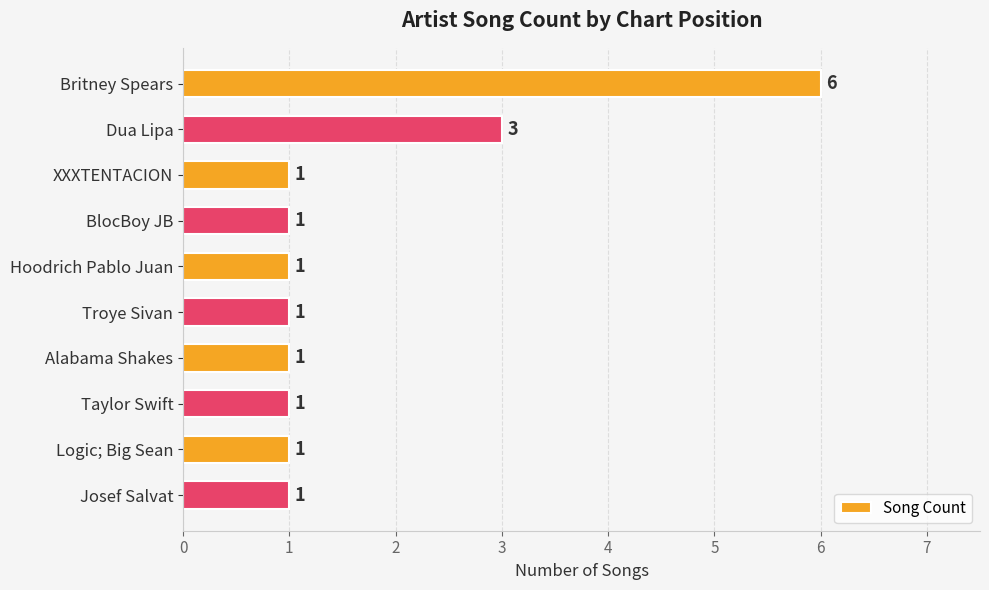

The value at Logic; Big Sean is 1. True or false?

True